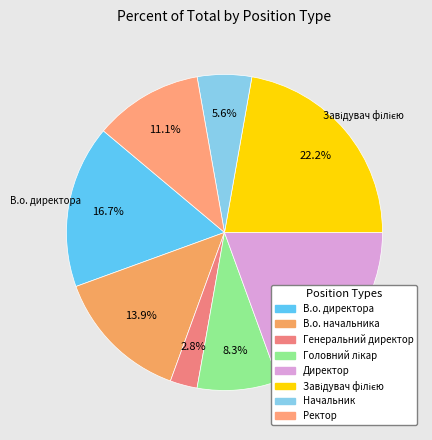

How many slices are in this pie chart?

8